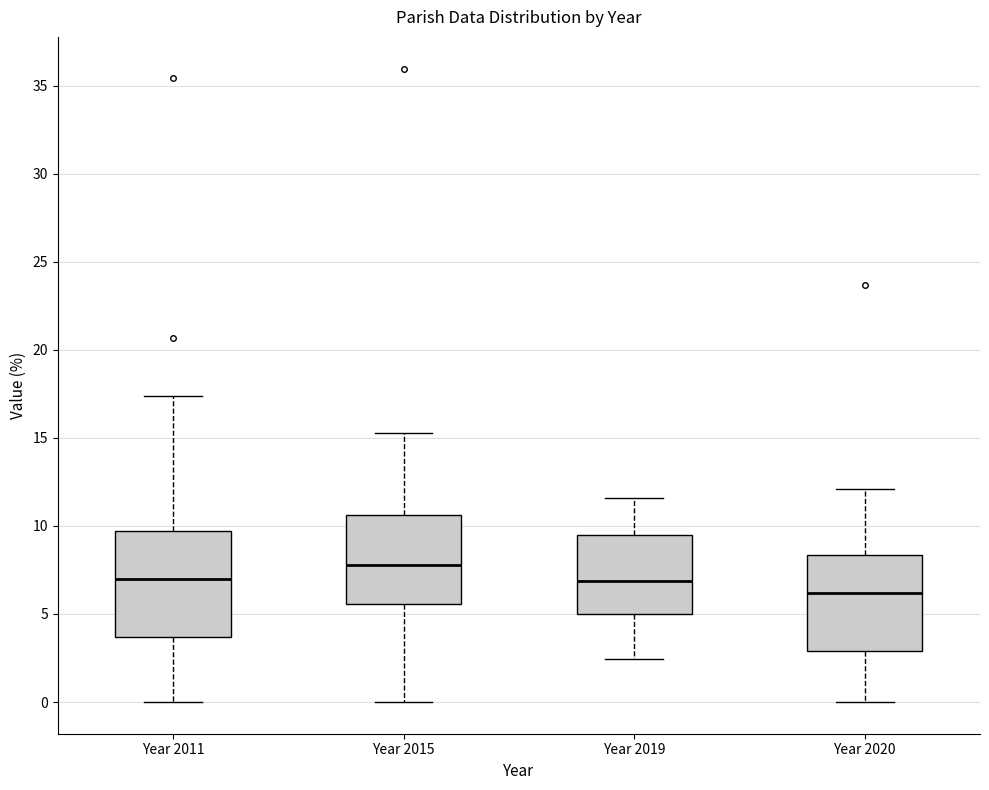

Comparing the boxes themselves (not the whiskers), which one is the tallest?

Year 2011